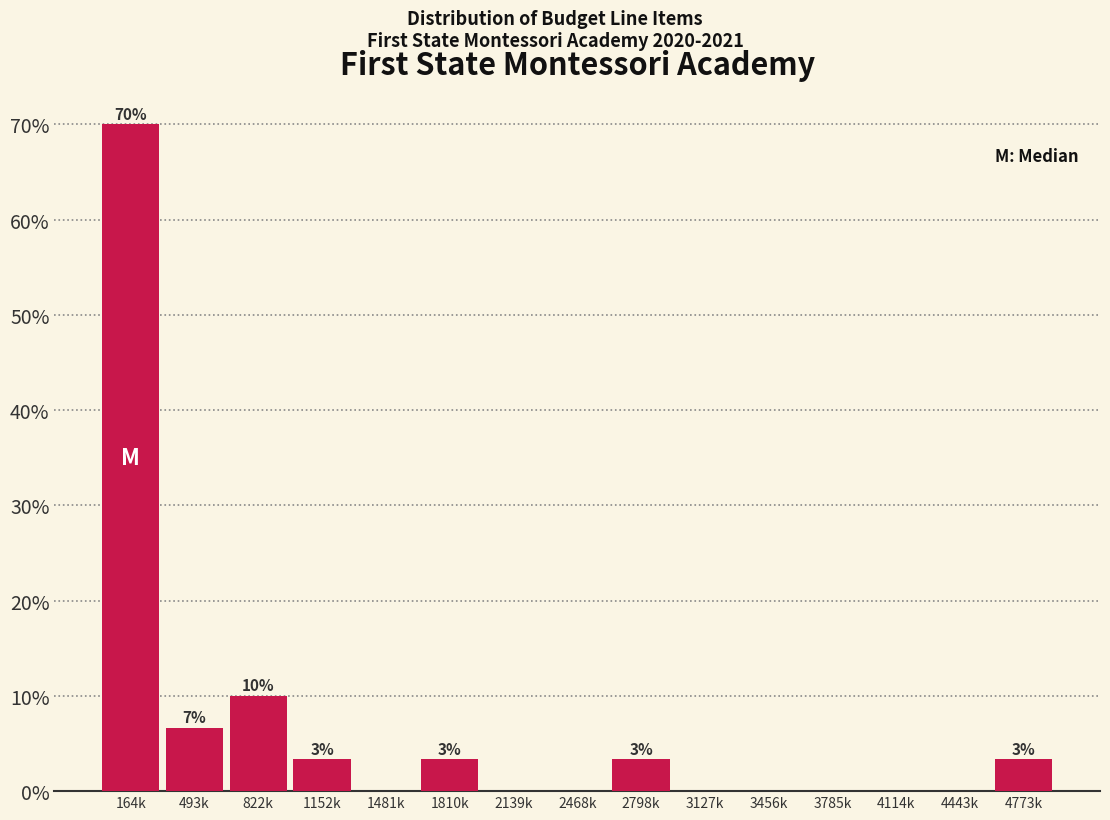

Reading left to right, list all the values displayed in this chart.

164k=70.0	493k=6.7	822k=10.0	1152k=3.3	1481k=0.0	1810k=3.3	2139k=0.0	2468k=0.0	2798k=3.3	3127k=0.0	3456k=0.0	3785k=0.0	4114k=0.0	4443k=0.0	4773k=3.3